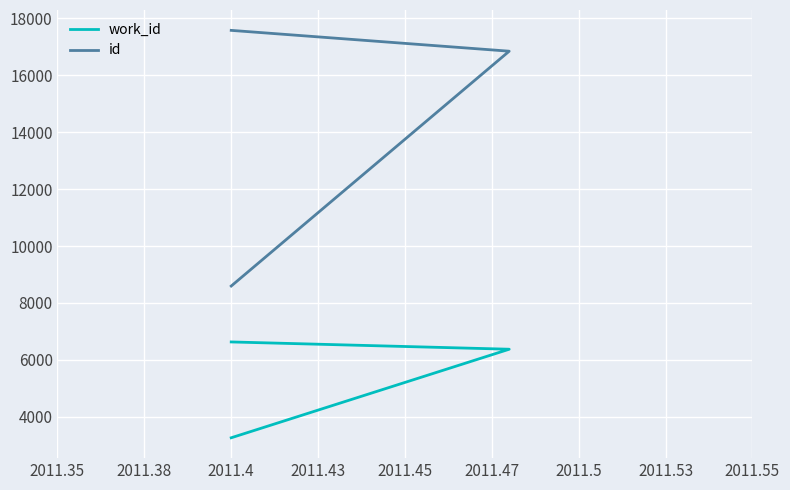

Which series has the largest total across all categories?

id